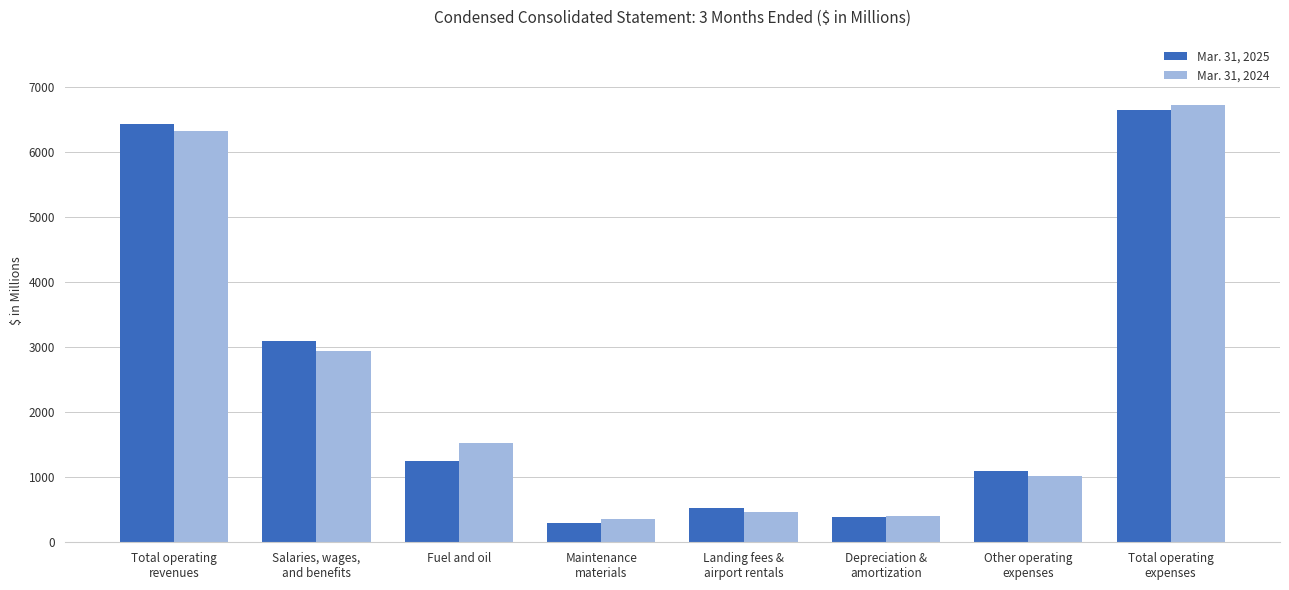

How many groups of bars are there?

8